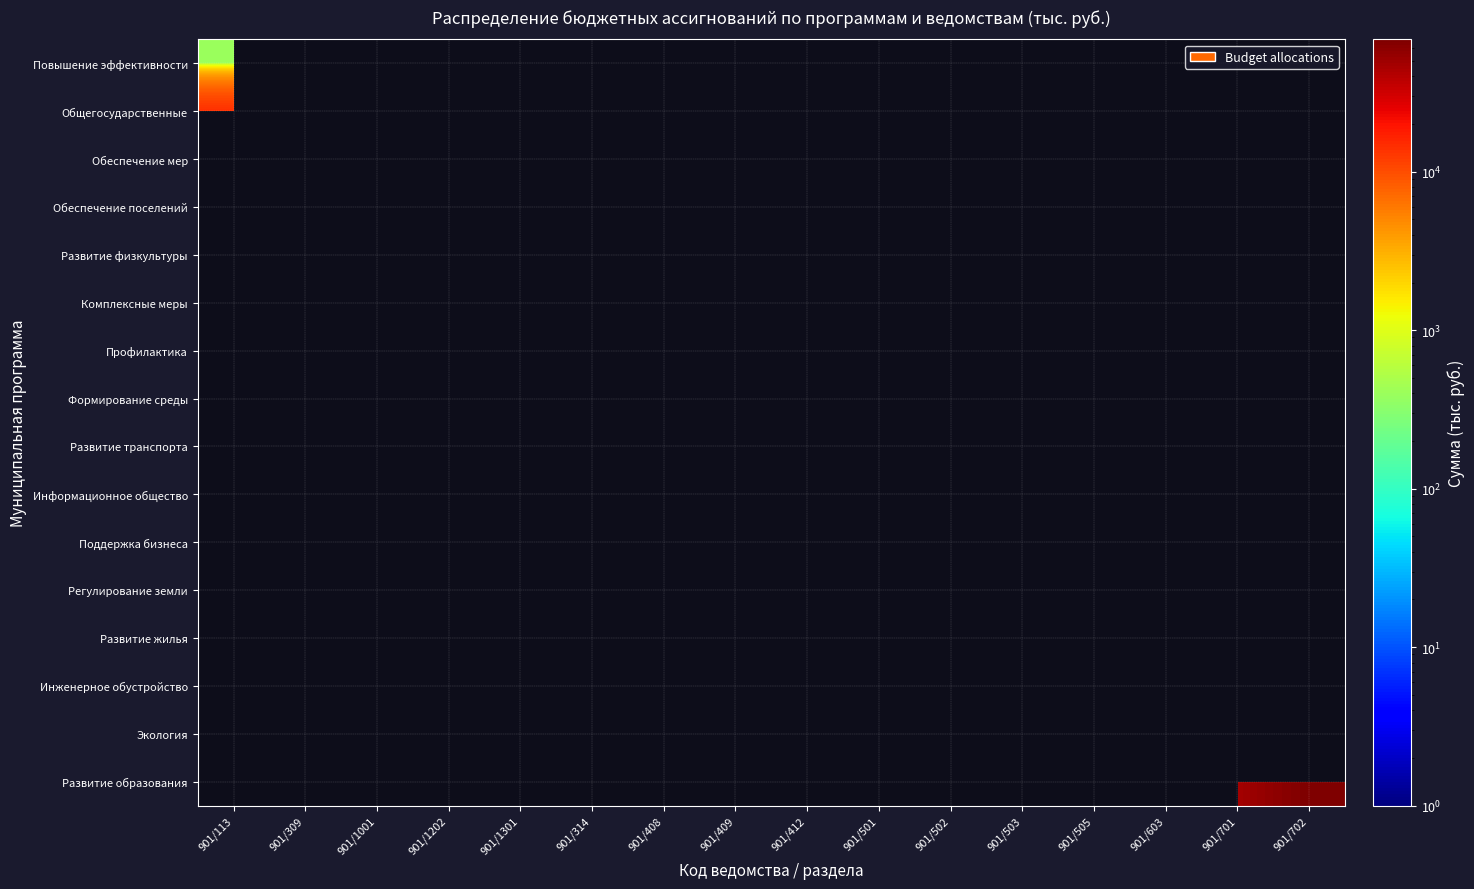

Rank the series at 901/309 from lowest to highest value.

Обеспечение мер, Обеспечение поселений, Развитие физкультуры, Комплексные меры, Профилактика, Формирование среды, Развитие транспорта, Информационное общество, Поддержка бизнеса, Регулирование земли, Развитие жилья, Инженерное обустройство, Экология, Развитие образования, Повышение эффективности, Общегосударственные